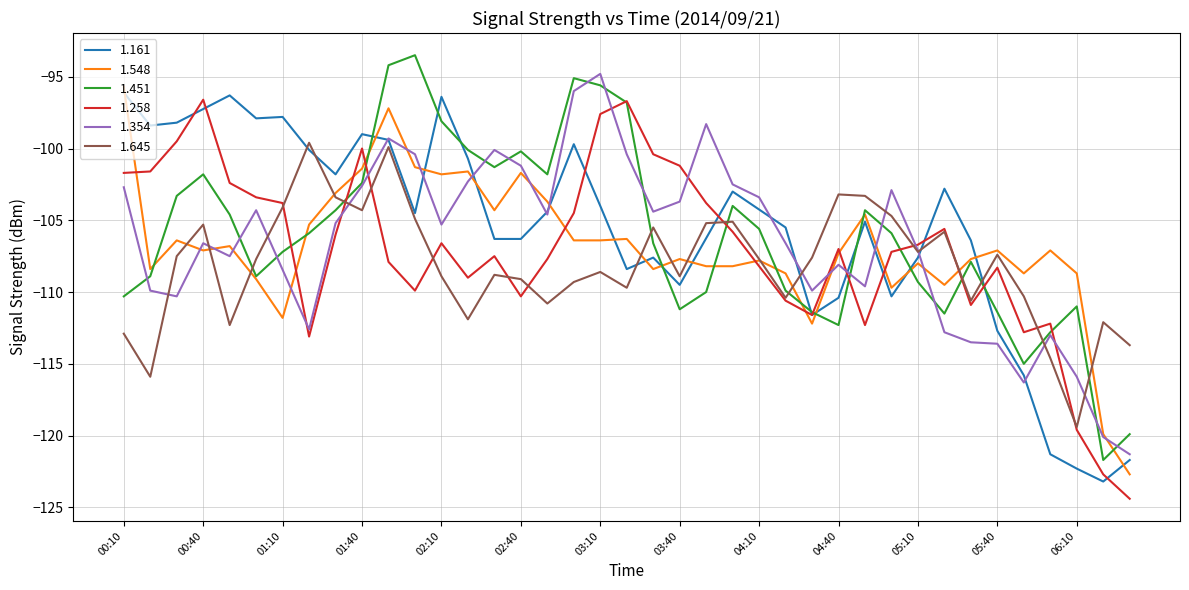

What is the difference between the second highest and minimum values in the 1.645 series?

19.5